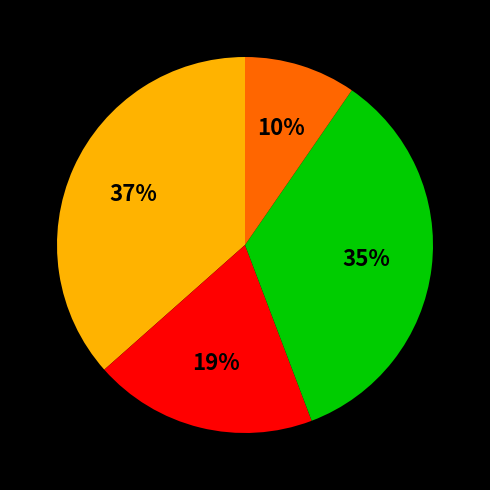

To the nearest percent, what is the average slice percentage?

25%